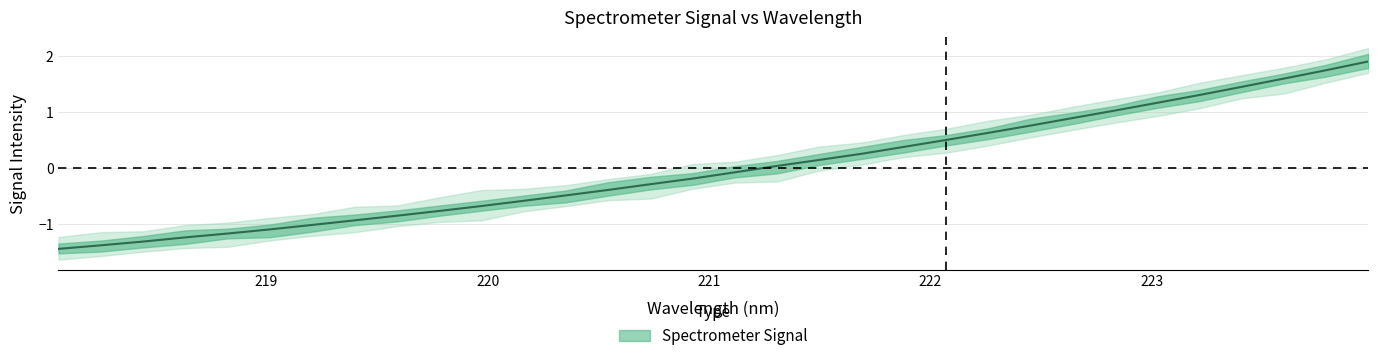

List the labels in order of value, largest first.

223.9802, 223.7895, 223.5987, 223.408, 223.2172, 223.0264, 222.8355, 222.6447, 222.4538, 222.263, 222.0721, 221.8812, 221.6902, 221.4993, 221.3083, 221.1174, 220.9264, 220.7354, 220.5444, 220.3533, 220.1623, 219.9712, 219.7801, 219.589, 219.3979, 219.2067, 219.0156, 218.8244, 218.6332, 218.442, 218.2508, 218.0596